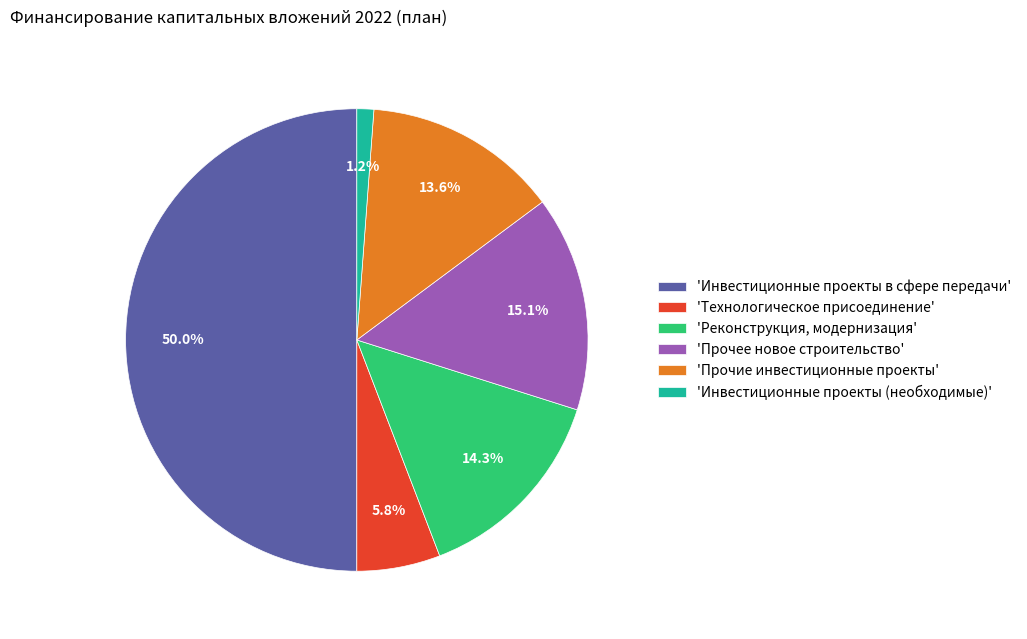

How many segments does this pie chart have?

6